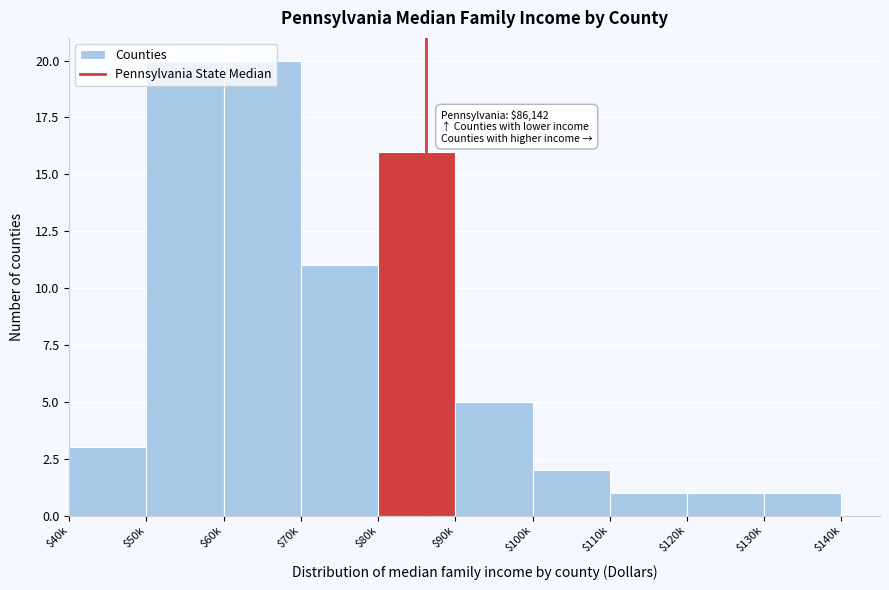

What is the difference between the maximum and minimum values?

19